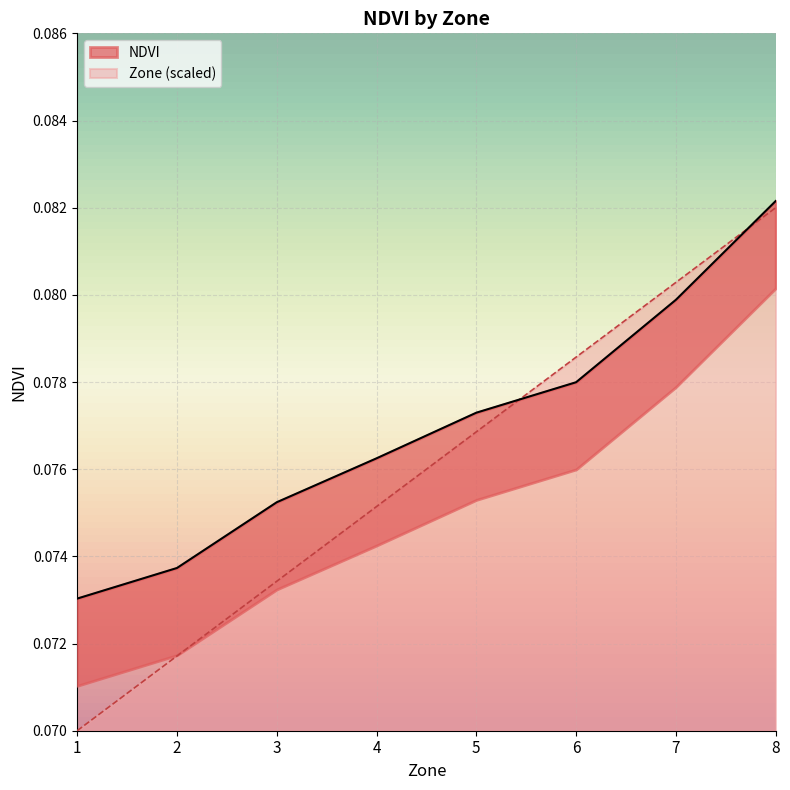

Is it true that Zone (scaled) equals 0.0 at 7?

False